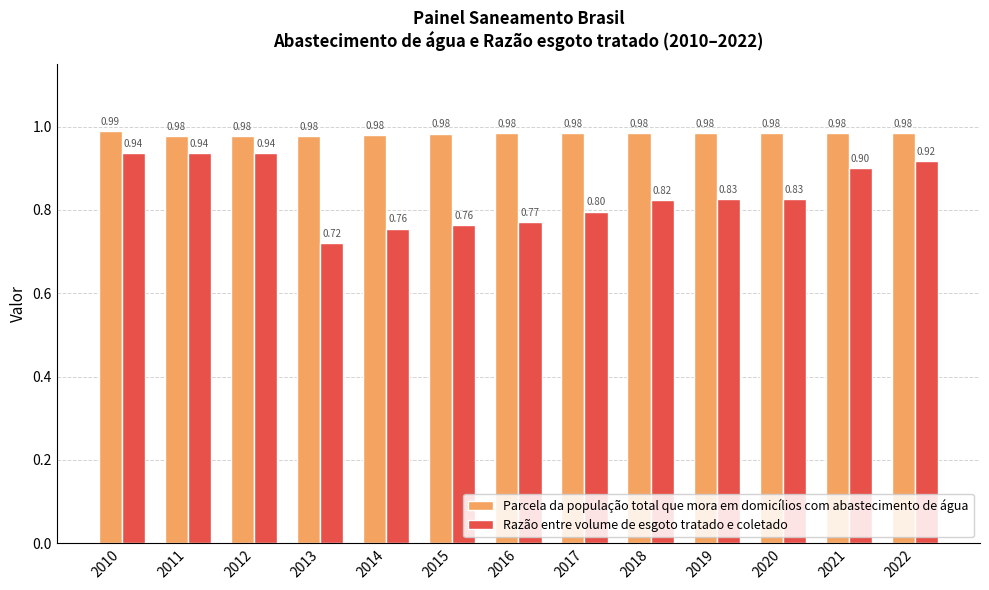

List the series in order of their overall mean, lowest first.

Razão entre volume de esgoto tratado e coletado, Parcela da população total que mora em domicílios com abastecimento de água